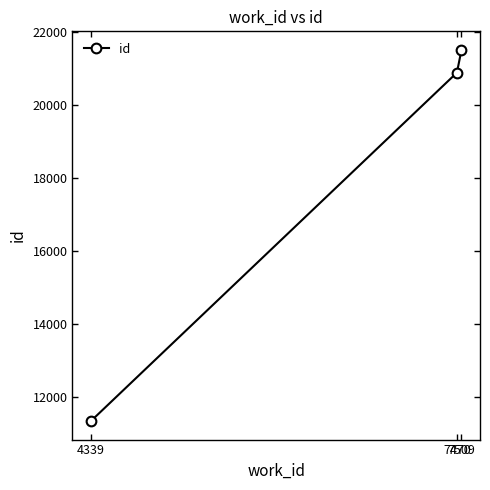

What is the change in value from 7470 to 7509?

+624